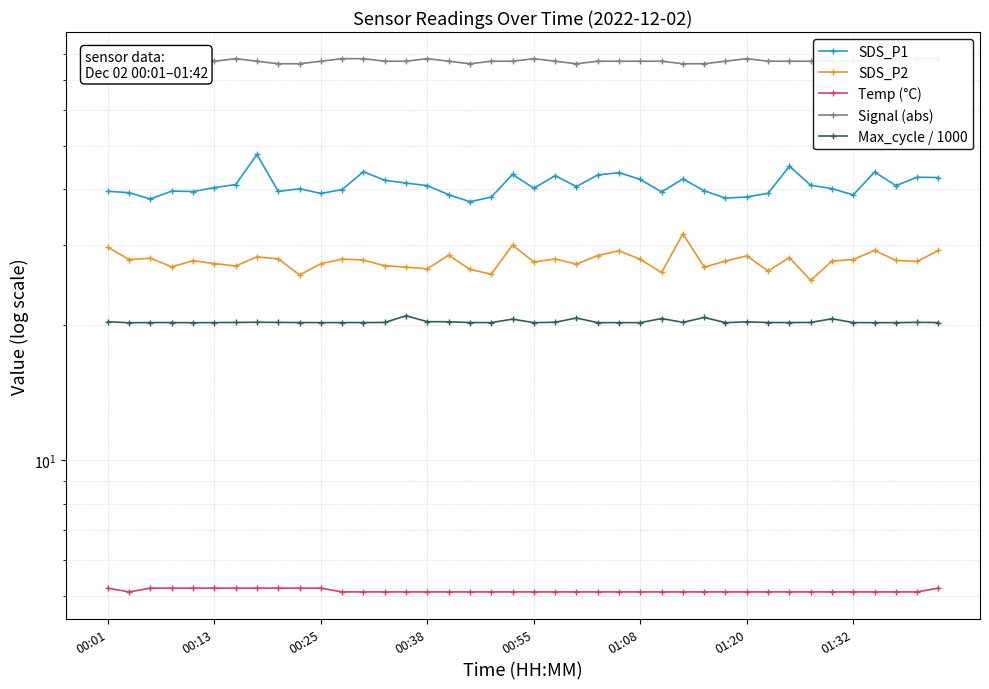

Is the value of Max_cycle / 1000 at 38 greater than the value of SDS_P2 at 33?

No